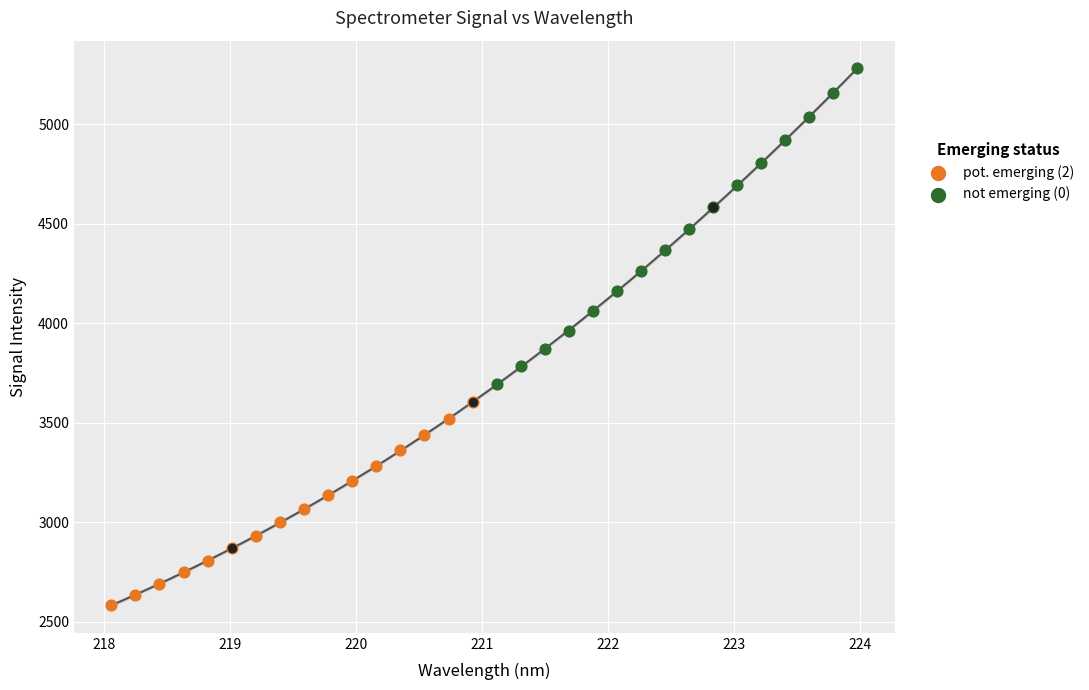

Which series reaches the minimum Y coordinate?

pot. emerging (2)